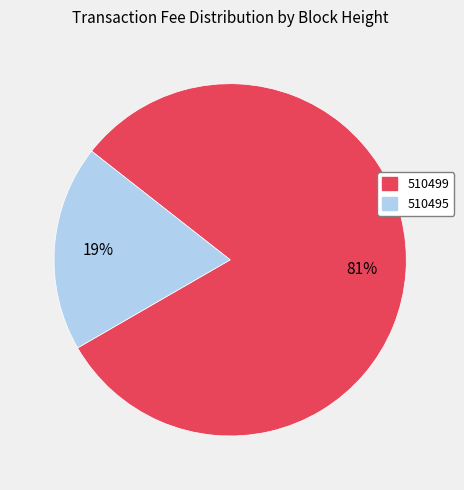

Count the number of slices in the pie.

2